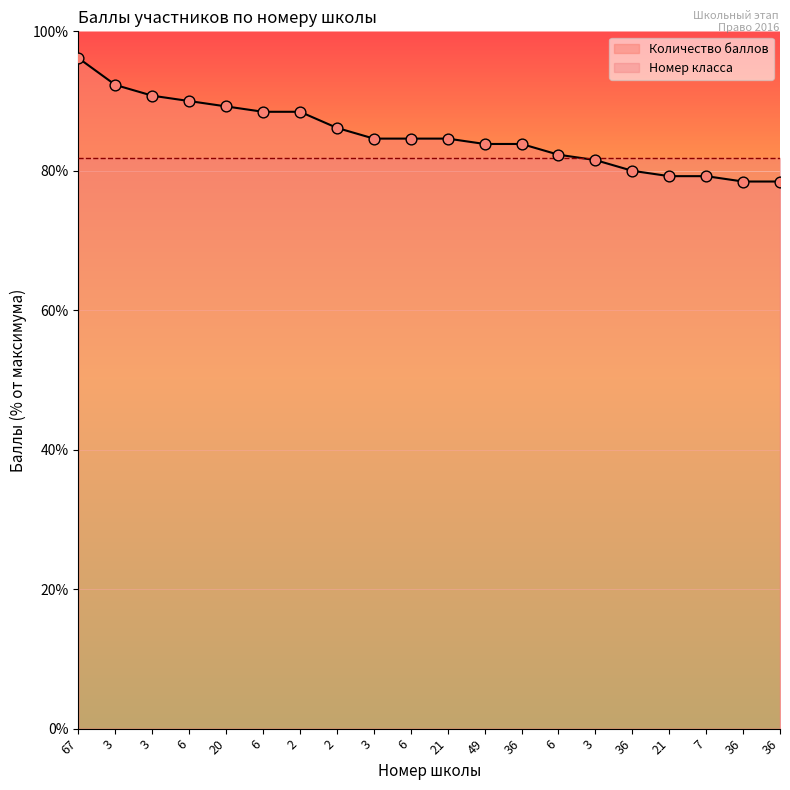

What is the ratio of the value at 3 to the value at 3?

1.0